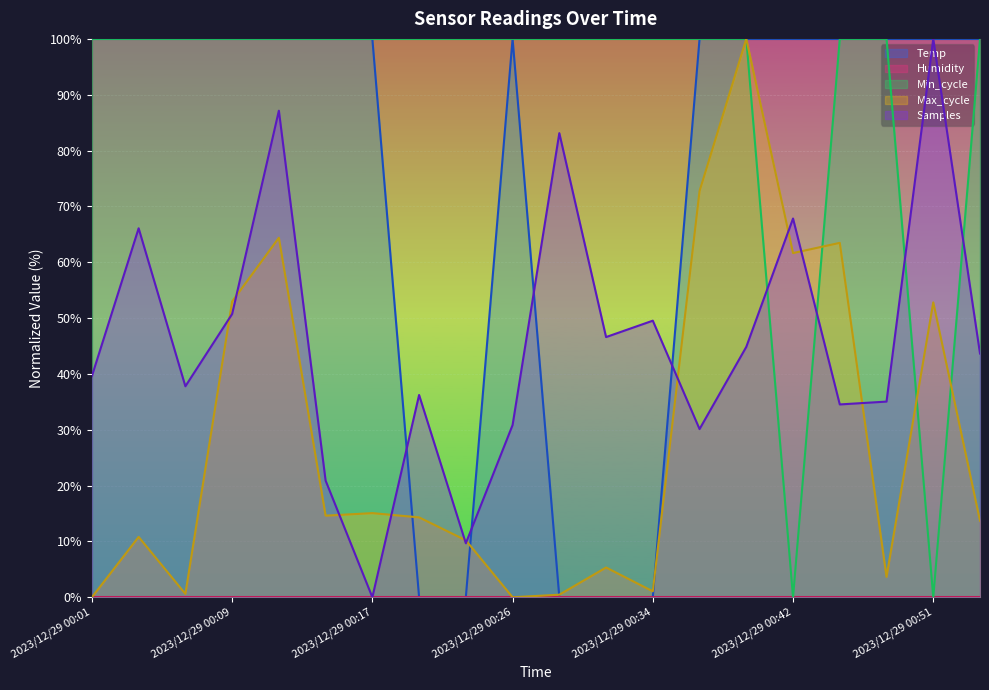

At how many categories does at least one series exceed 97?

20